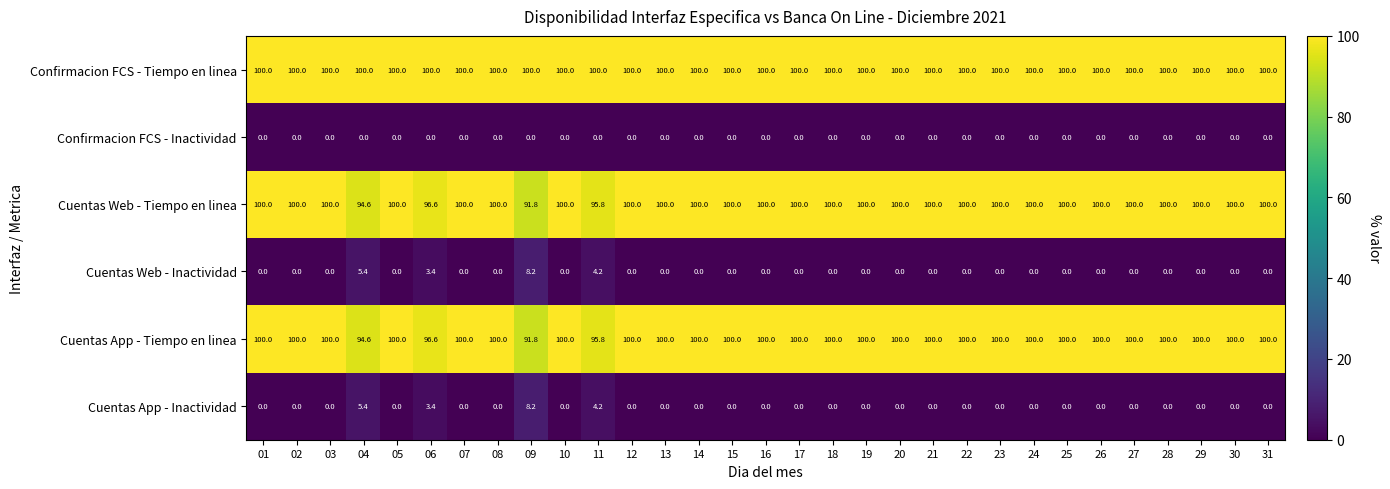

True or false: Cuentas Web - Tiempo en linea has a value of 100.0 at 10.

True